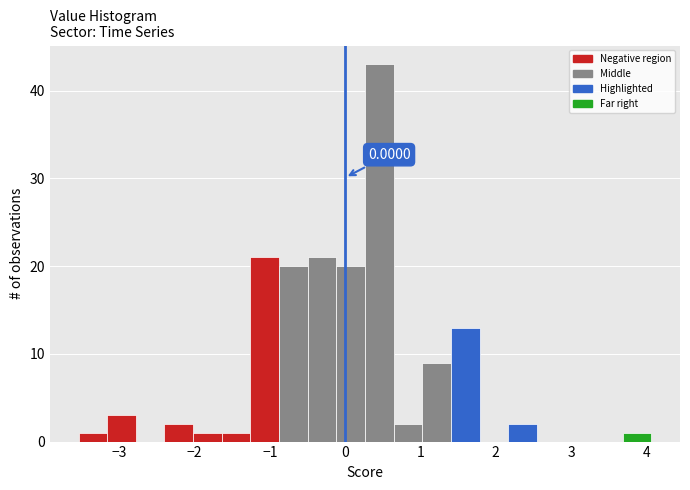

Around what value on the x-axis is the tallest bar? Give the approximate position of its centre, as read against the axis.

0.5